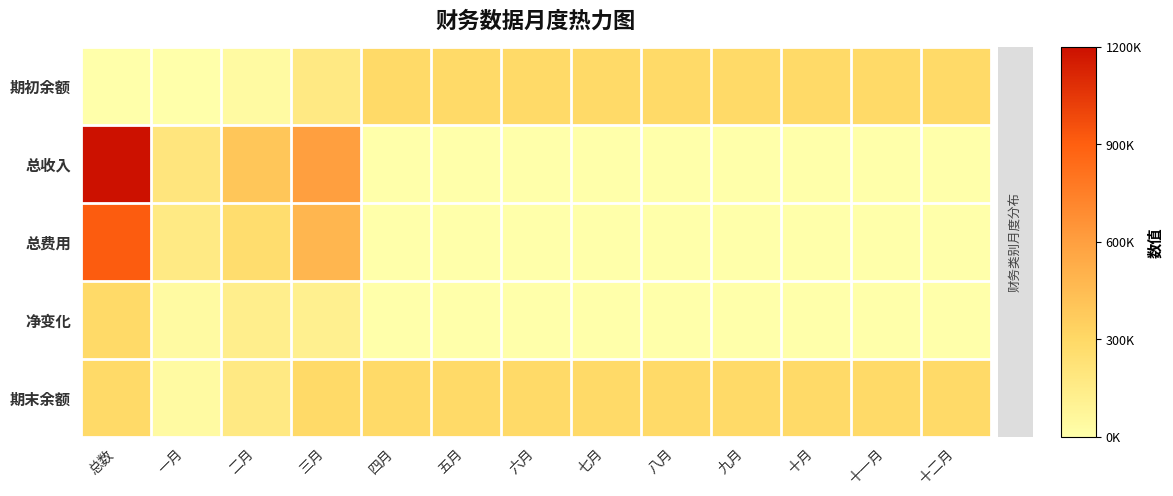

At which category is the sum across all series the highest?

总数